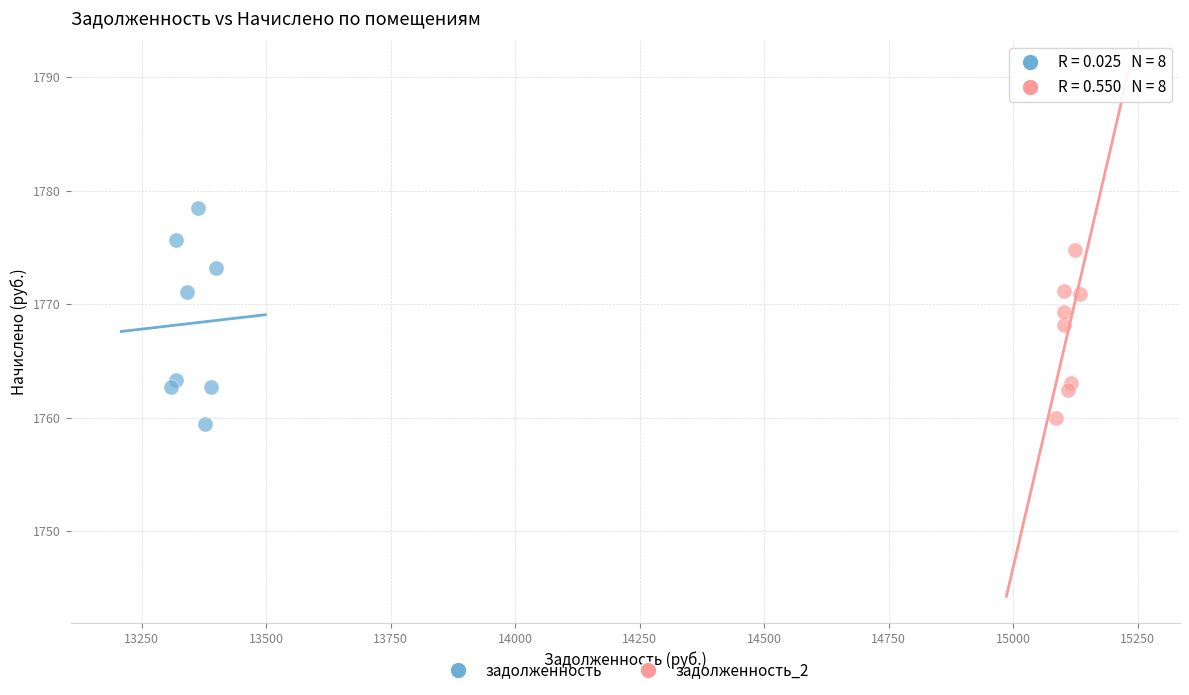

Which series has the largest Y range (max minus min)?

задолженность